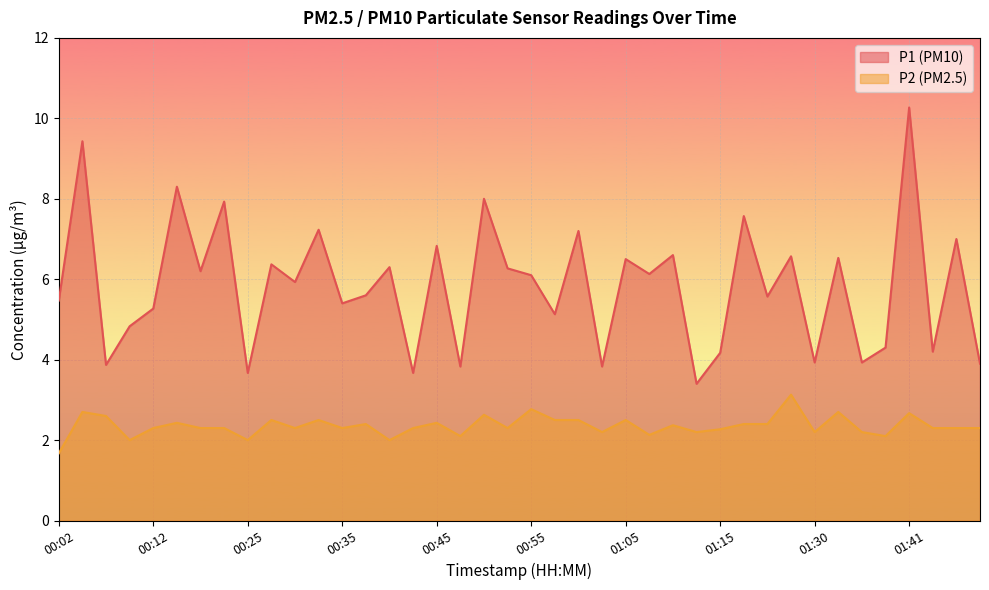

Between 01:07 and 01:25, which is larger?

01:25